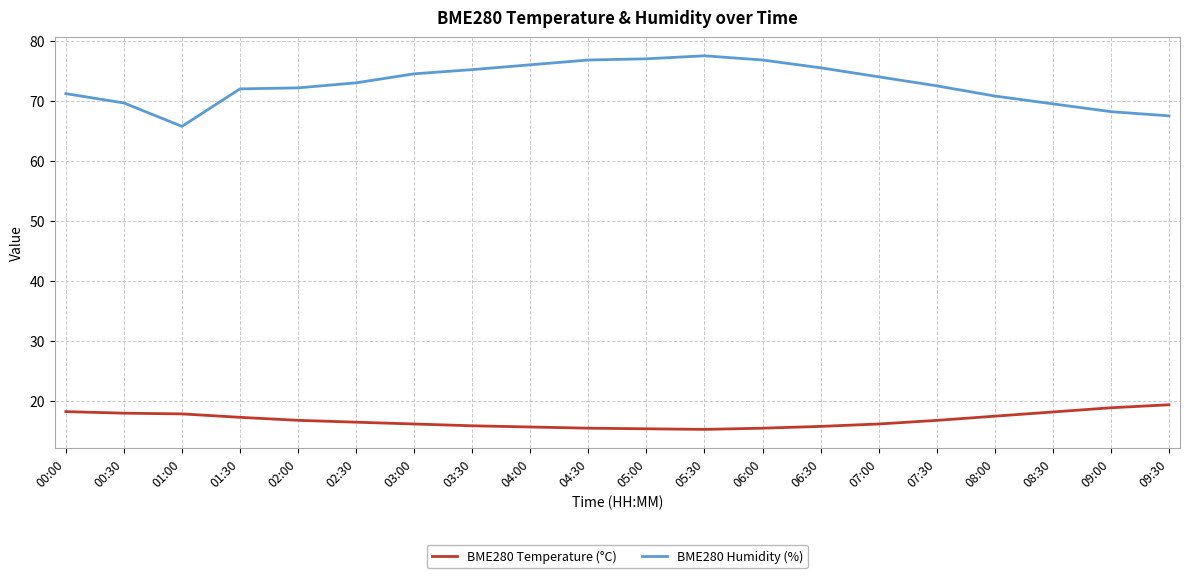

Is the value of BME280 Humidity (%) at 06:00 greater than the value of BME280 Temperature (°C) at 01:30?

Yes